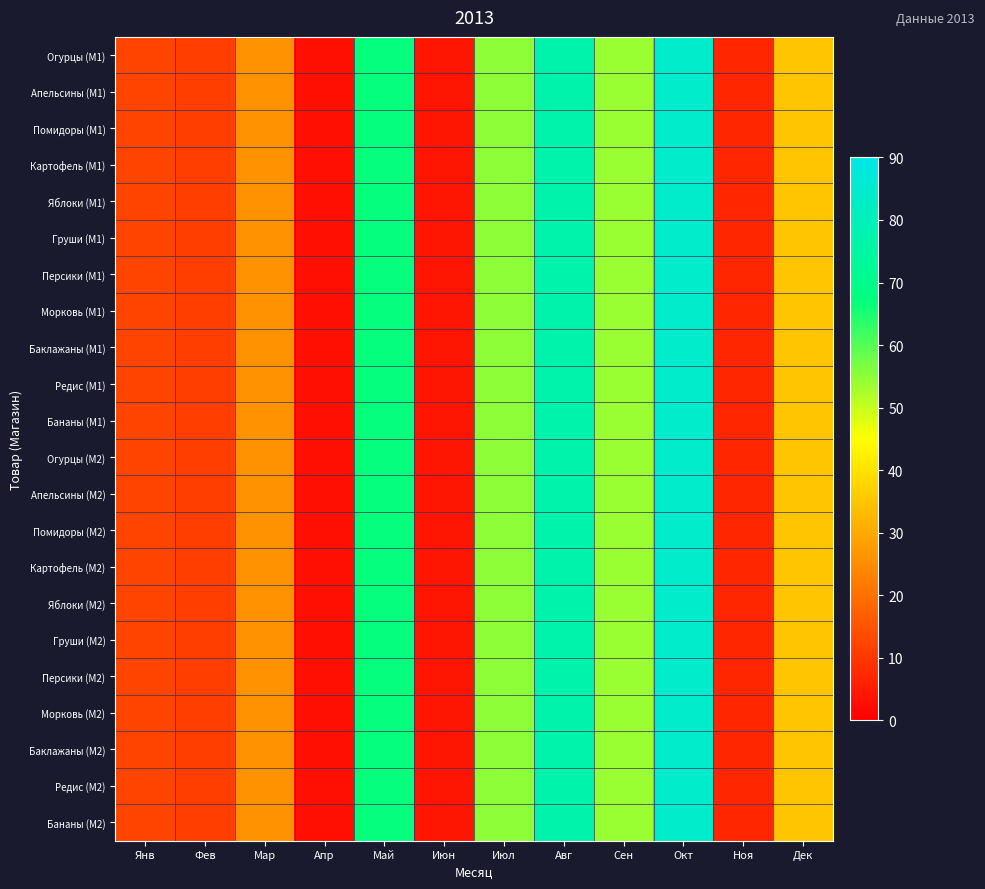

At which category does the chart reach its peak across all series?

Окт